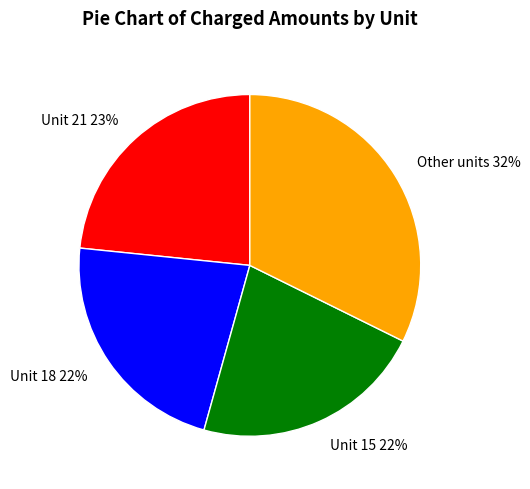

To the nearest percent, what is the average slice percentage?

25%